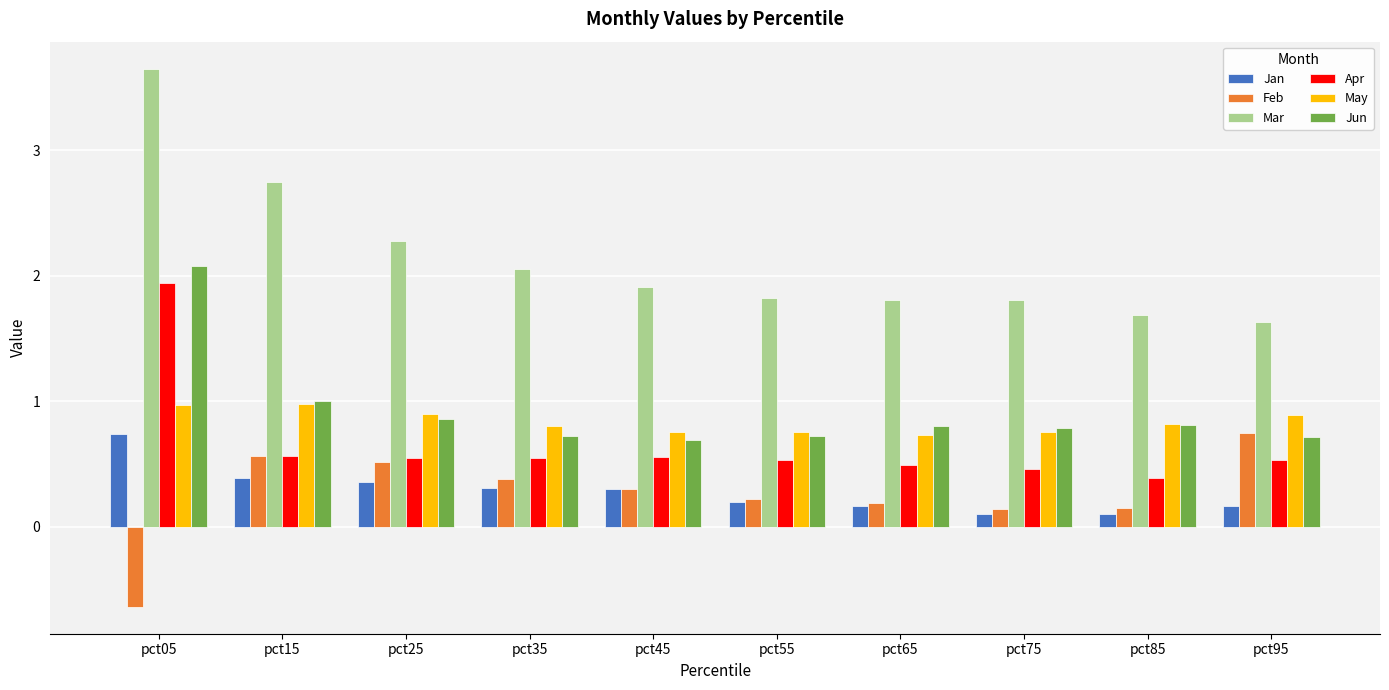

What is the total value across all series at pct75?

4.1